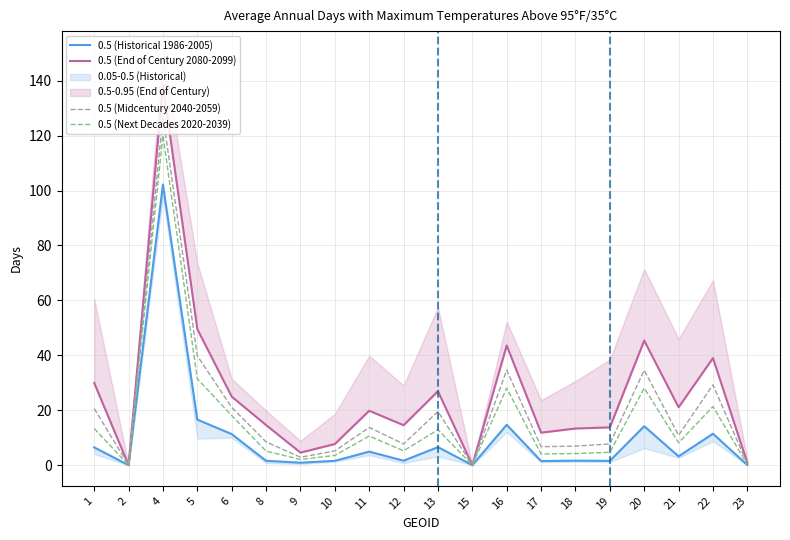

What is the average value of the 0.5 (Midcentury 2040-2059) series?

19.9